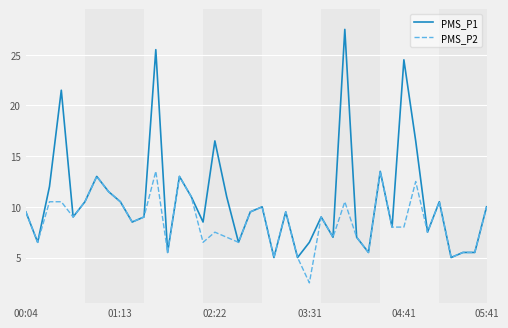

Which series has the largest total across all categories?

PMS_P1